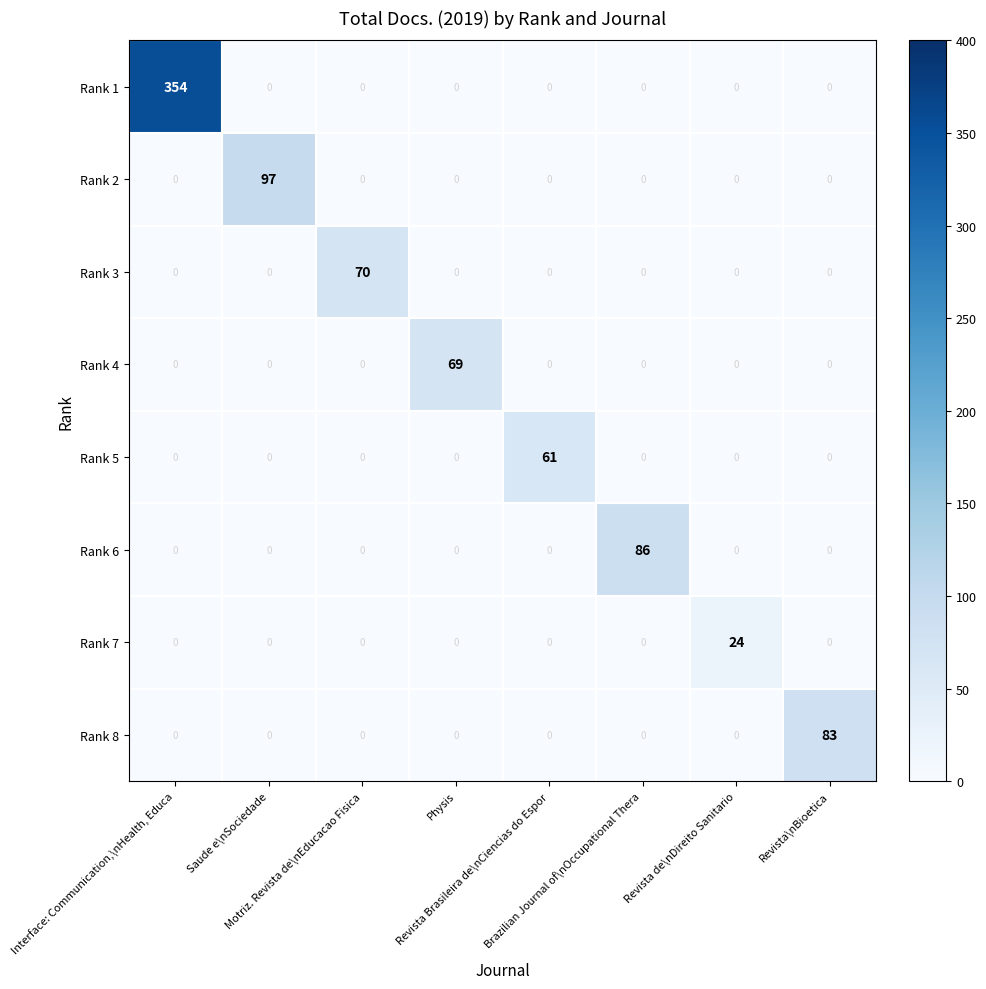

List the series in order of their peak value, lowest first.

Rank 7, Rank 5, Rank 4, Rank 3, Rank 8, Rank 6, Rank 2, Rank 1